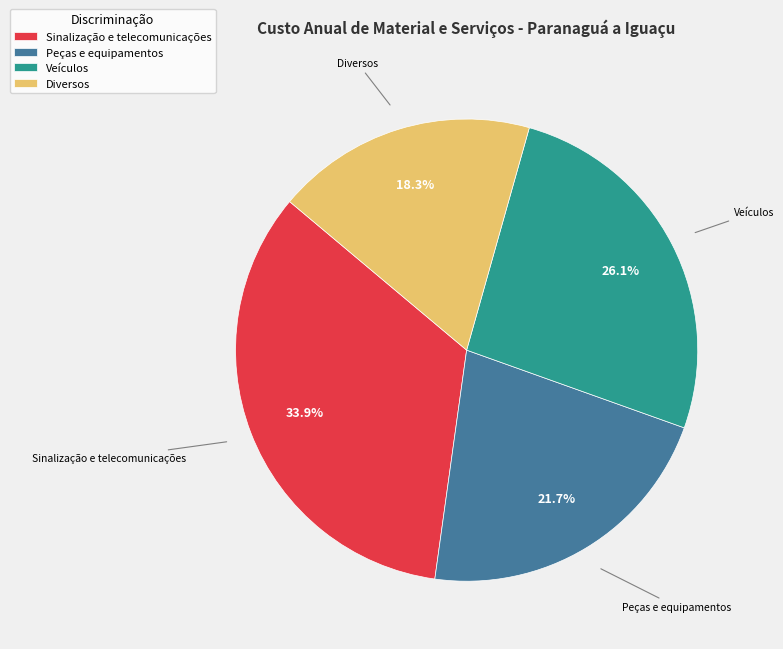

What is the largest slice in the pie chart?

Sinalização e telecomunicações